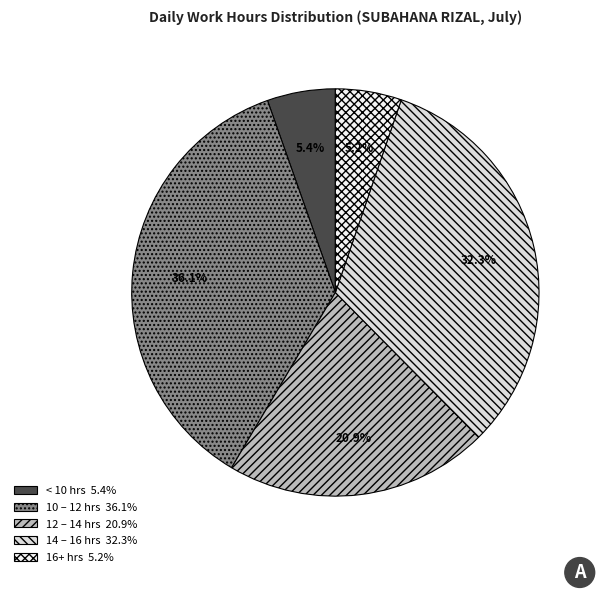

Is there any slice that represents more than half of the pie?

No